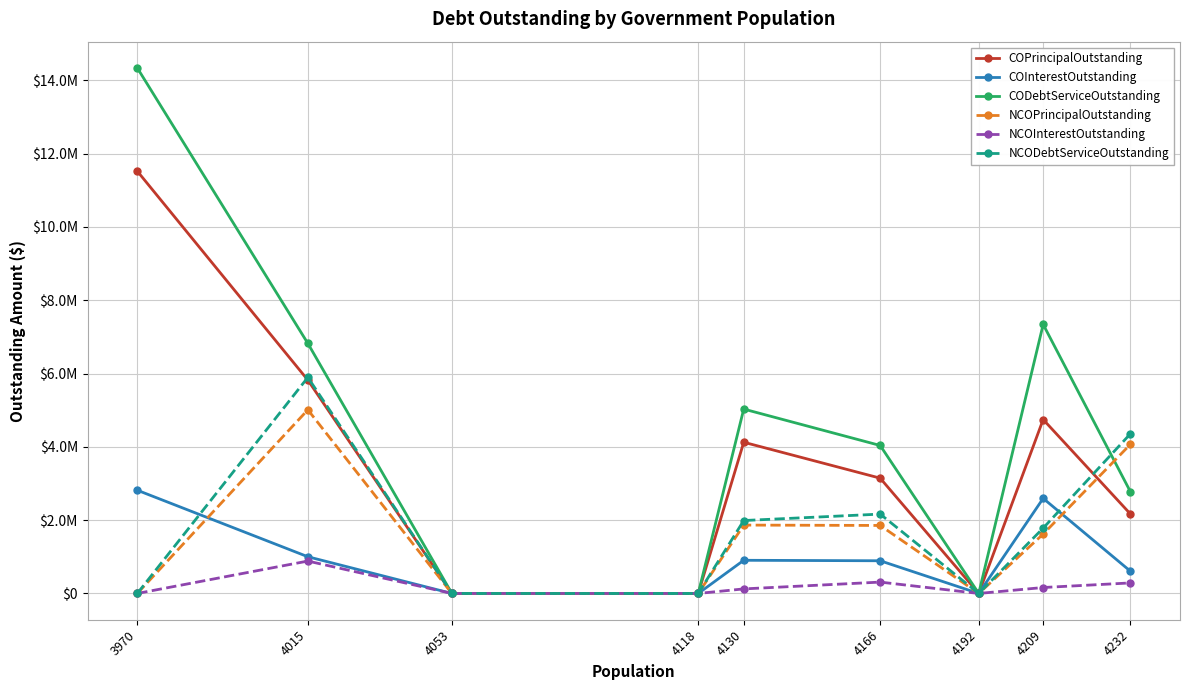

What are all the series names shown in the legend?

COPrincipalOutstanding, COInterestOutstanding, CODebtServiceOutstanding, NCOPrincipalOutstanding, NCOInterestOutstanding, NCODebtServiceOutstanding